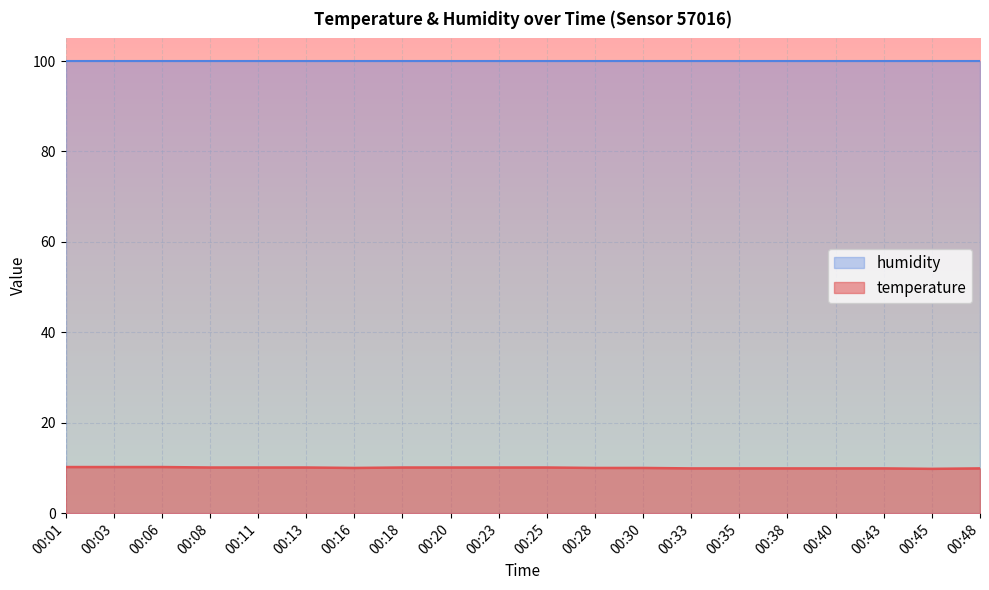

How many values are between 9 and 10?

10